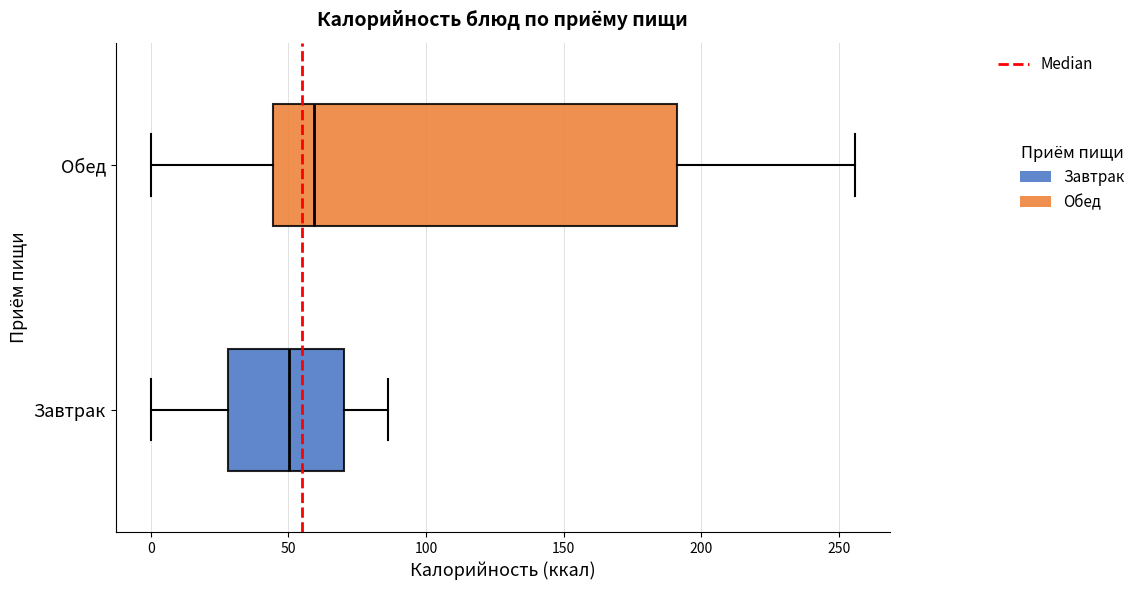

Where does the right whisker of the box for Завтрак end on the x-axis? The values are not printed on the chart, so give them approximately, as read against the axis.

85